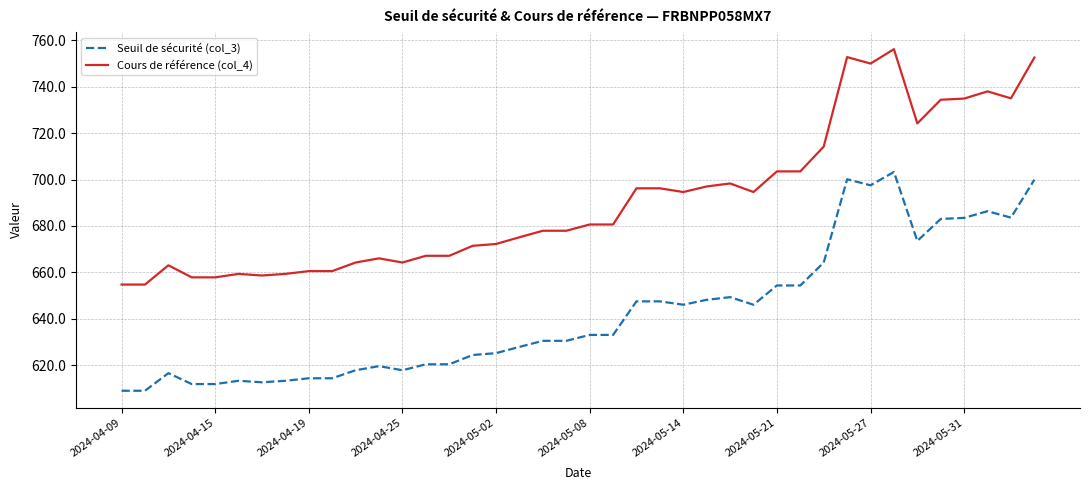

How many distinct data groups are displayed?

2